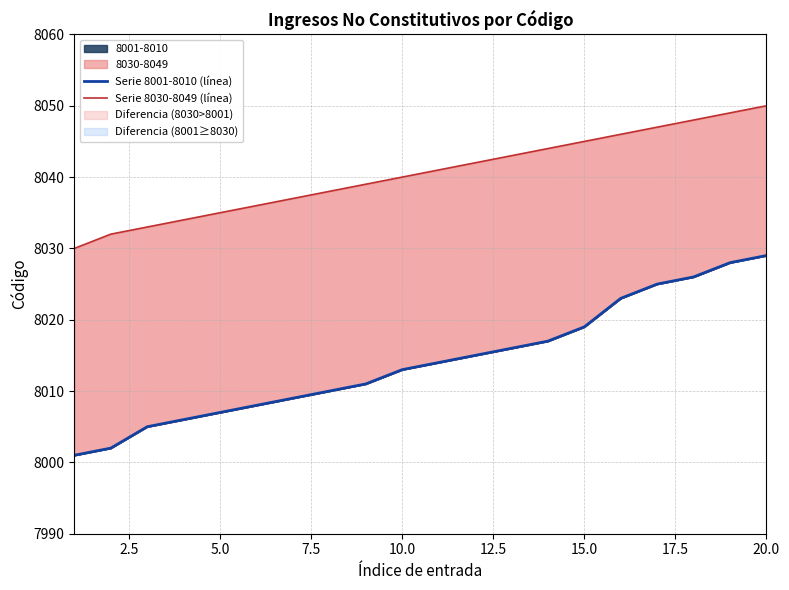

What is the sum of all Serie 8030-8049 (línea) values?

160809